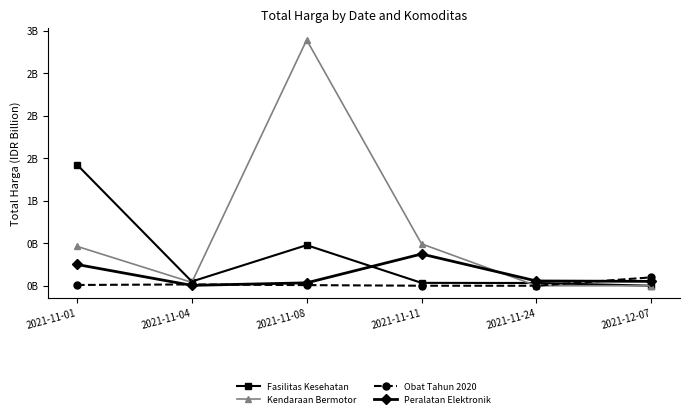

After their last crossing, which series has the higher values: Kendaraan Bermotor or Peralatan Elektronik?

Peralatan Elektronik